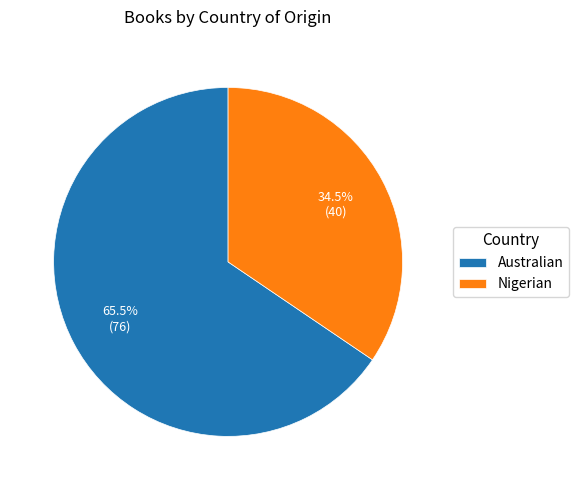

Rank the categories by value from lowest to highest.

Nigerian, Australian